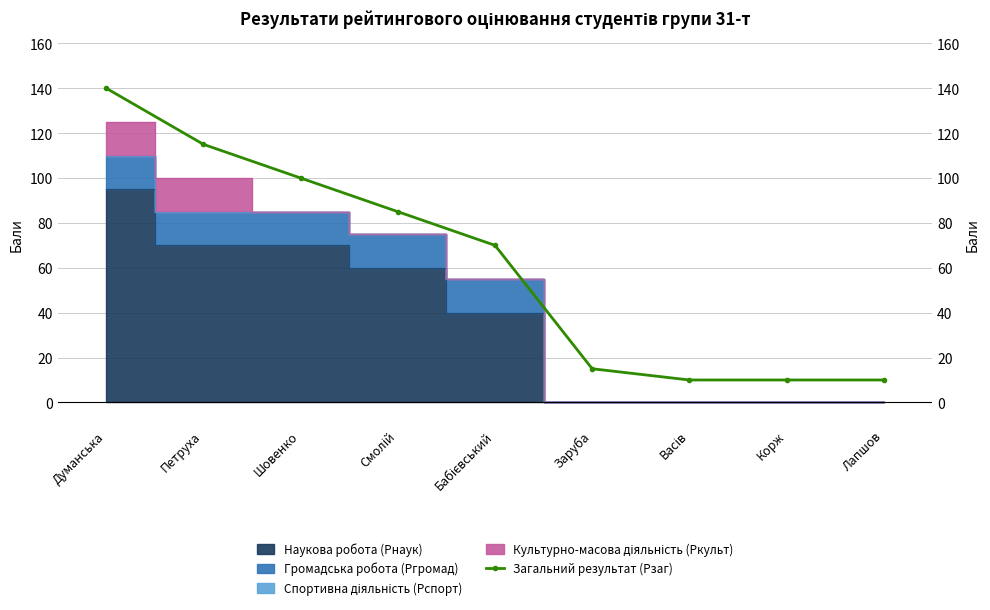

Between Думанська and Заруба, which is larger?

Думанська